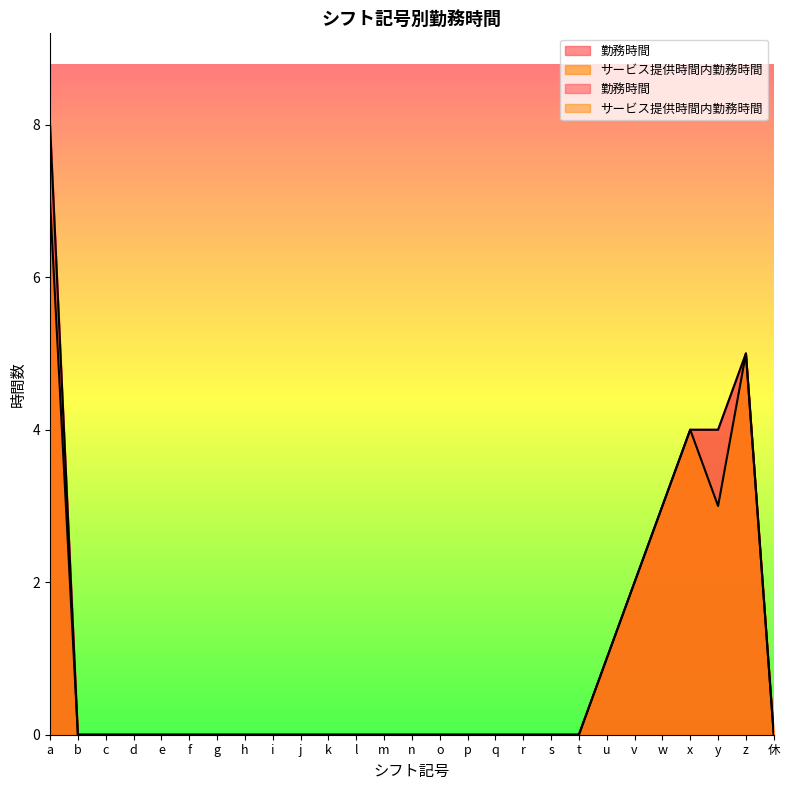

How many values in the サービス提供時間内勤務時間 series exceed 0?

7